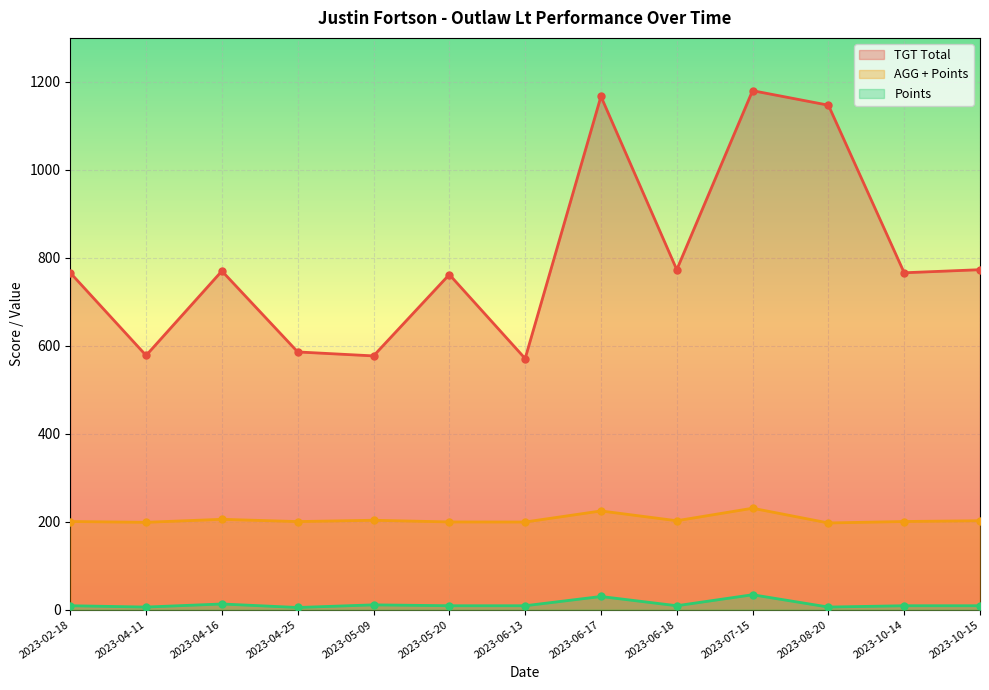

How many lines are shown in the chart?

3